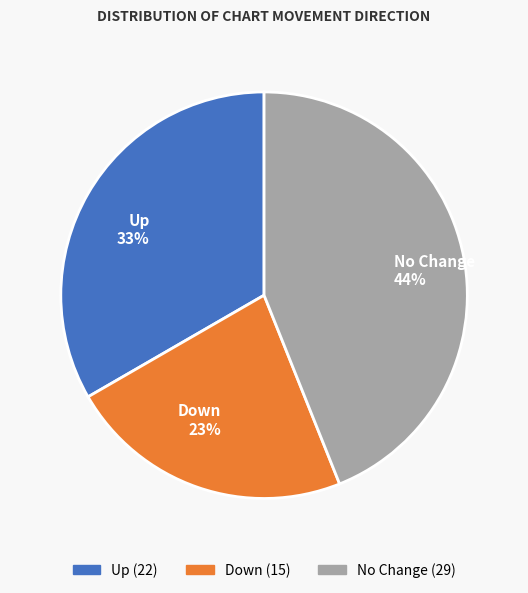

Do No Change and Down together represent more than half of the pie?

Yes